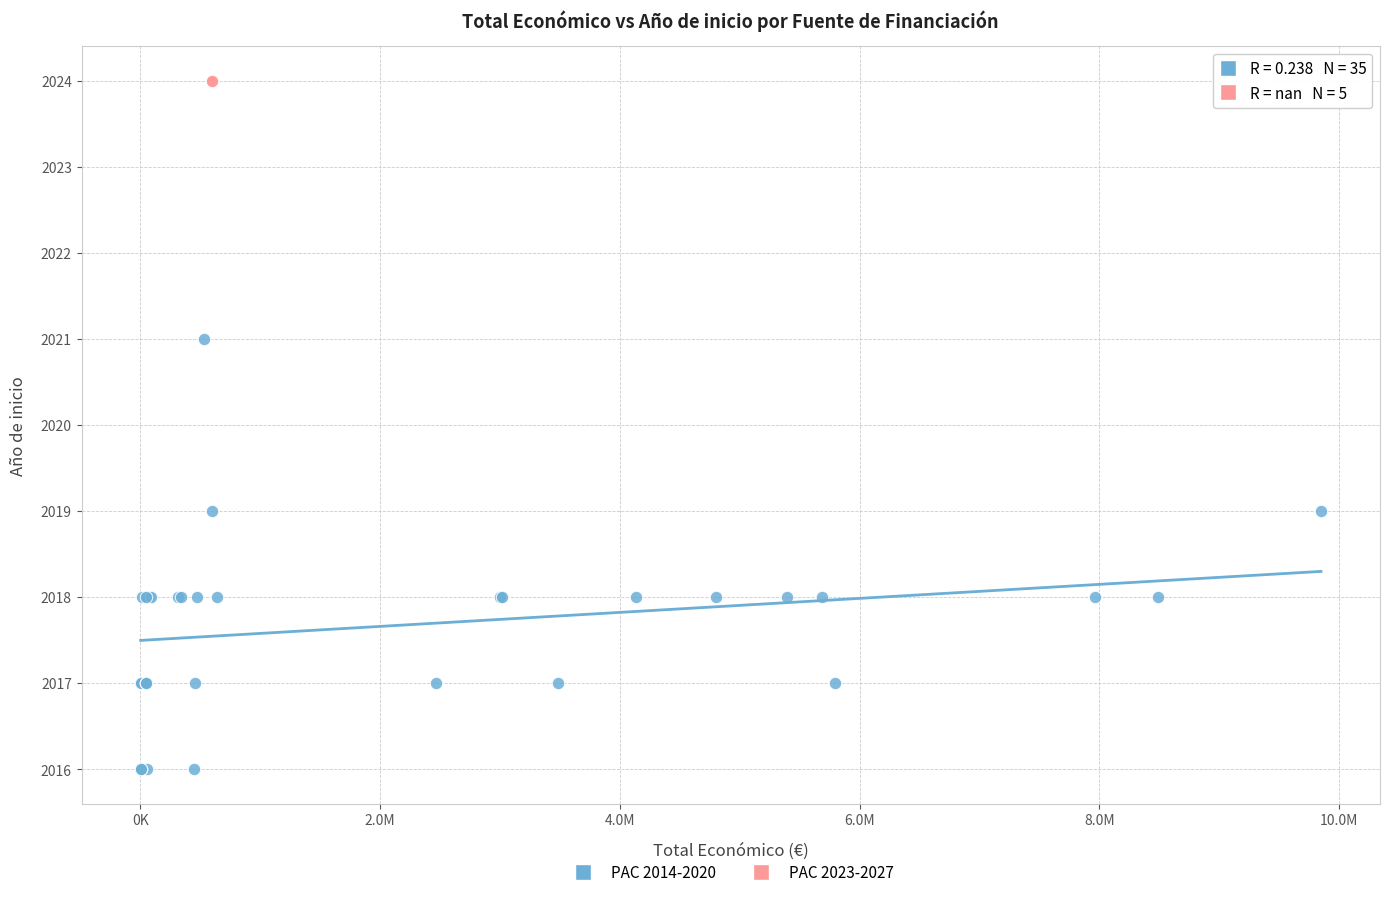

Which series reaches the minimum Y coordinate?

PAC 2014-2020